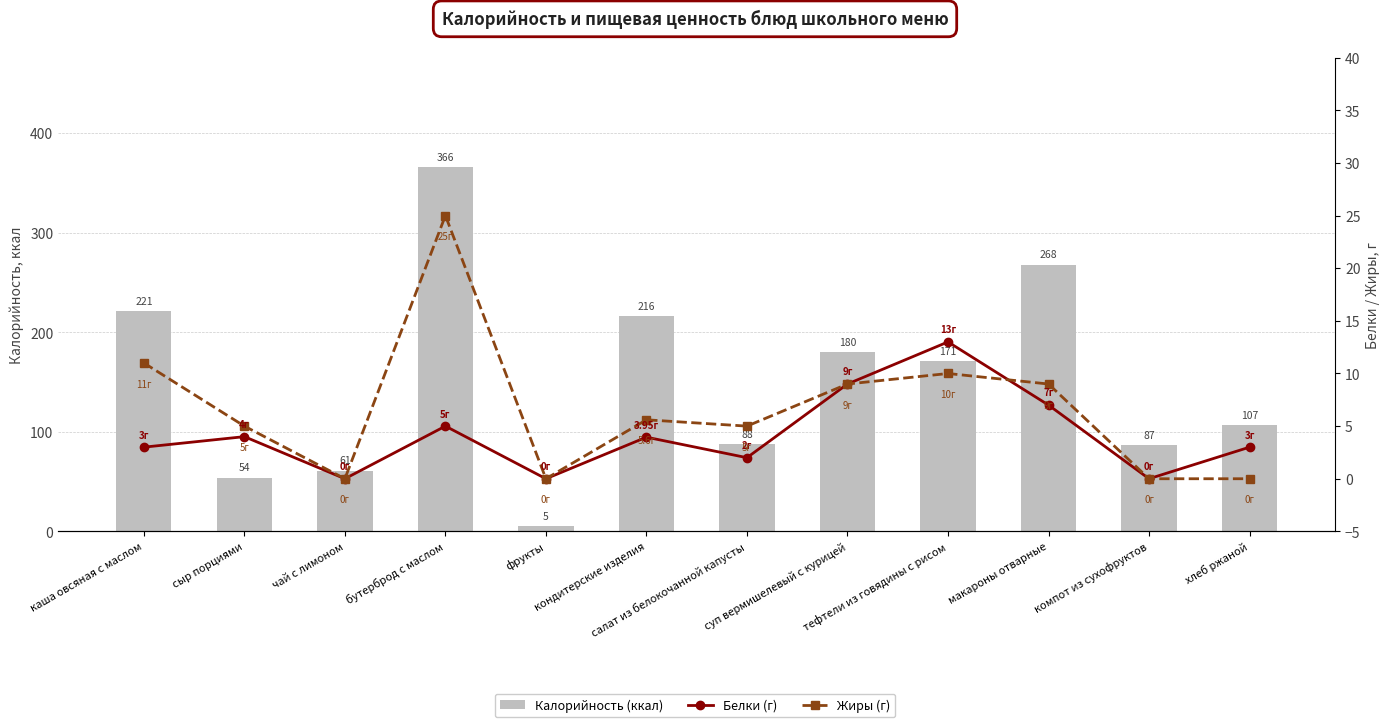

Rank the categories by Белки (г) value from highest to lowest.

тефтели из говядины с рисом, суп вермишелевый с курицей, макароны отварные, бутерброд с маслом, сыр порциями, кондитерские изделия, каша овсяная с маслом, хлеб ржаной, салат из белокочанной капусты, чай с лимоном, фрукты, компот из сухофруктов